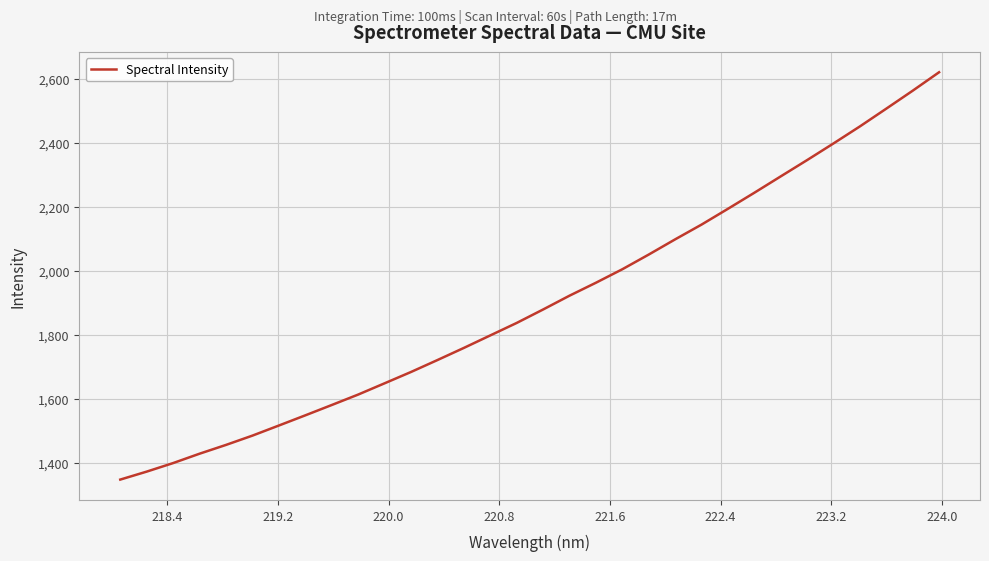

What is the smallest value displayed?

1348.0